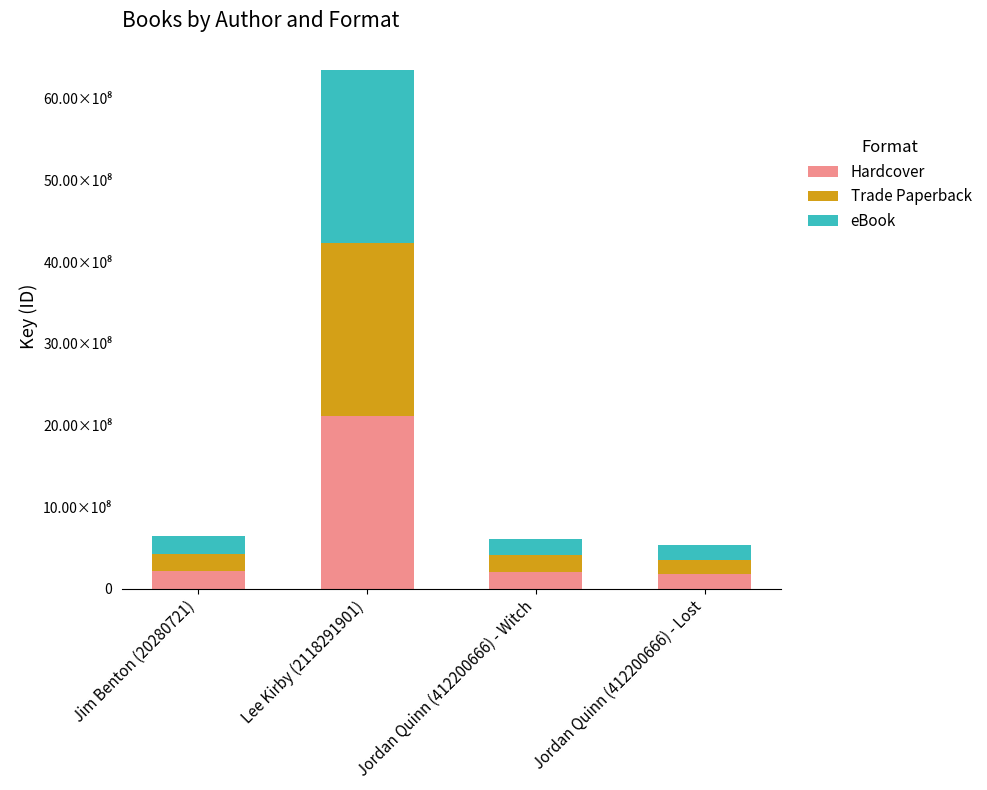

What are all the series names shown in the legend?

Hardcover, Trade Paperback, eBook